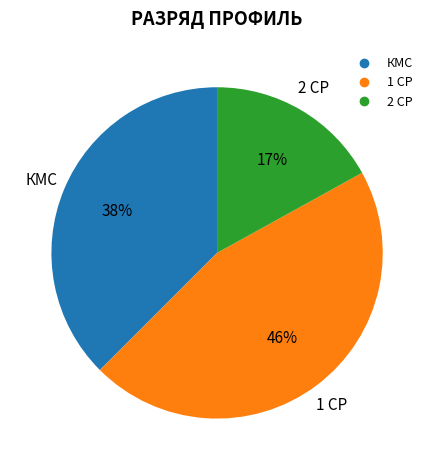

To the nearest percent, what is the difference between the largest and smallest slice percentages?

29%